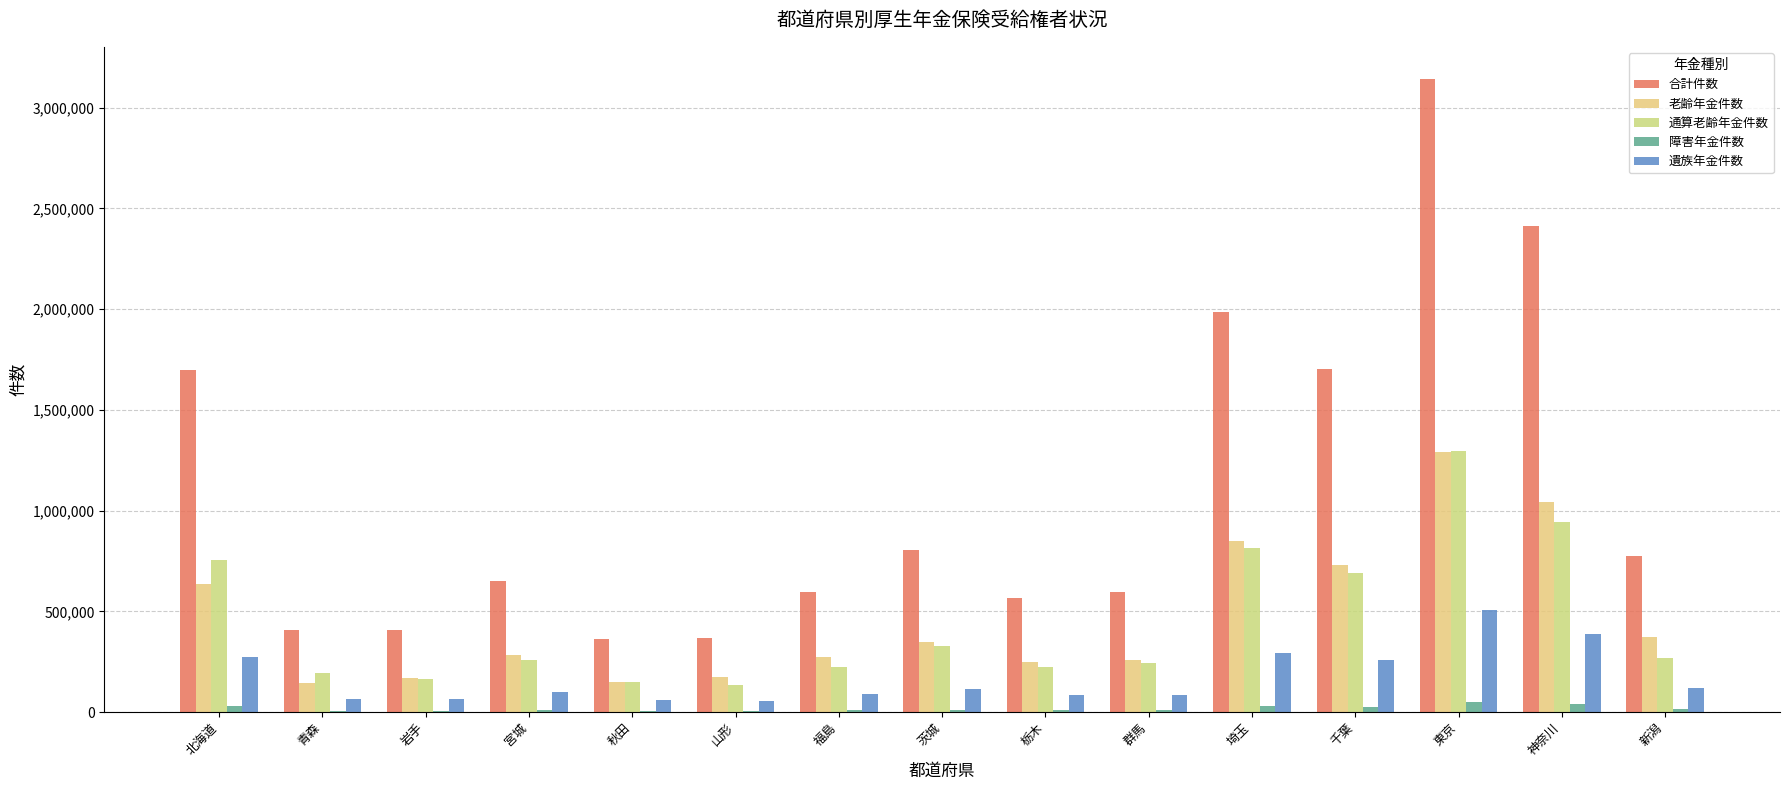

Which series has the largest range (max minus min)?

合計件数